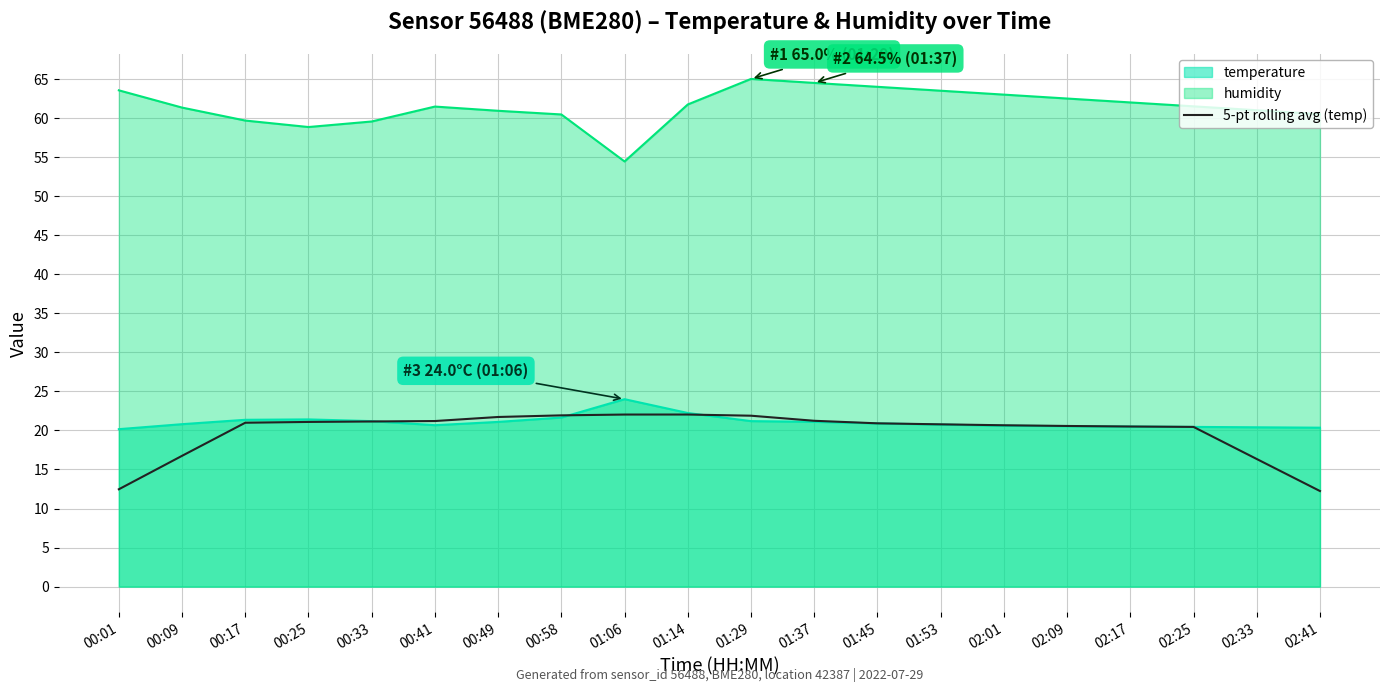

Which series has the largest total across all categories?

humidity